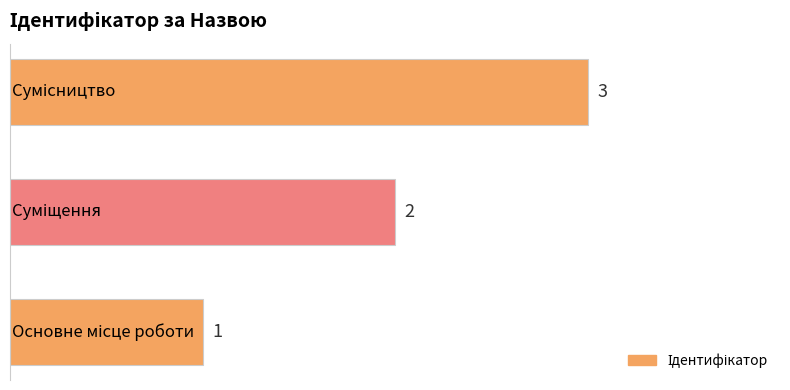

What is the greatest value displayed?

3